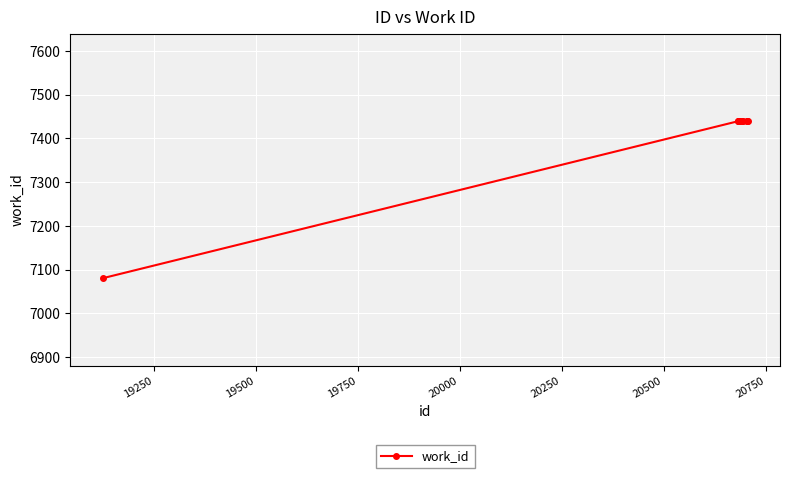

What is the value of the 7th point from the left?

7439